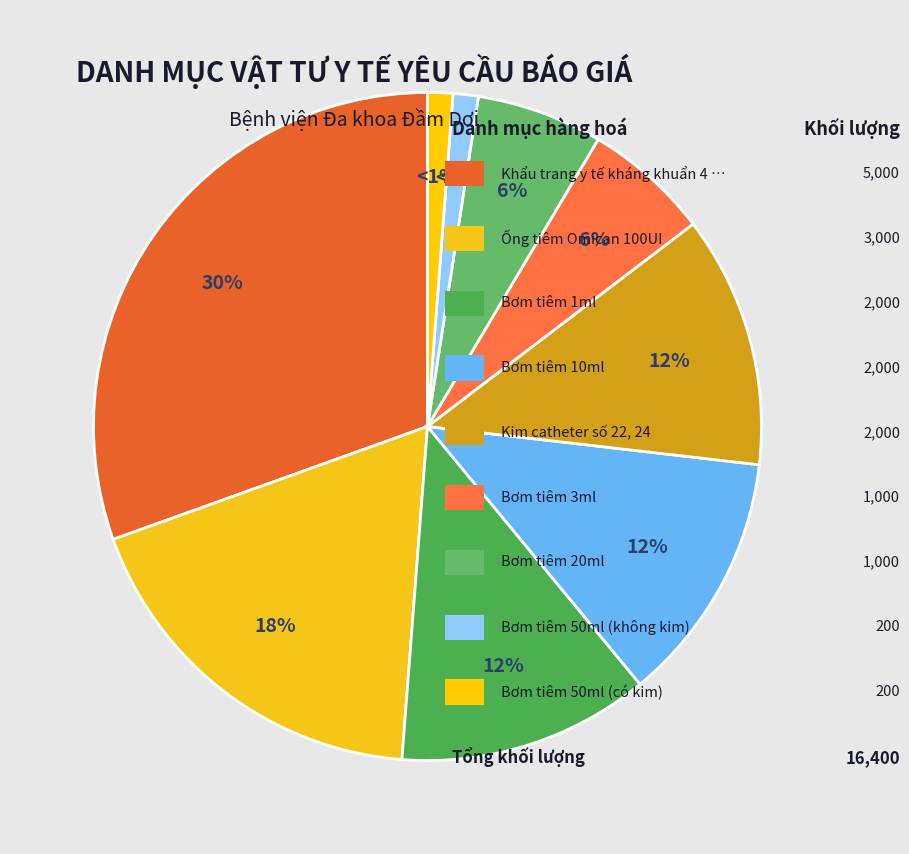

Count the number of slices in the pie.

9